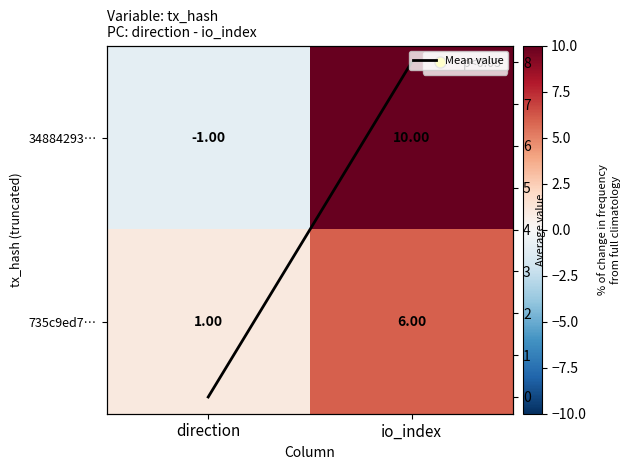

Which category has the lowest value in the Mean value series?

direction